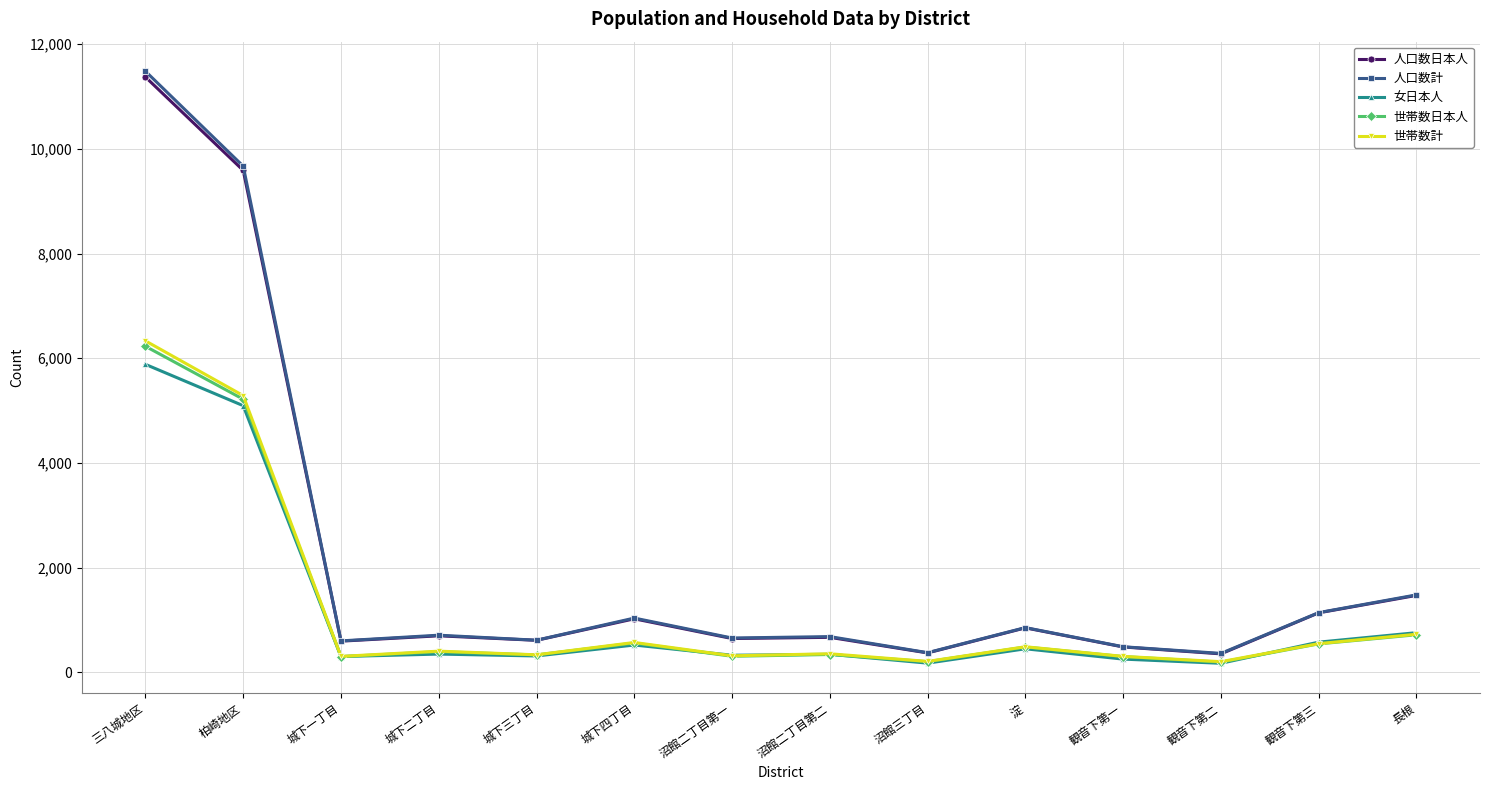

How many data points does each series have?

14